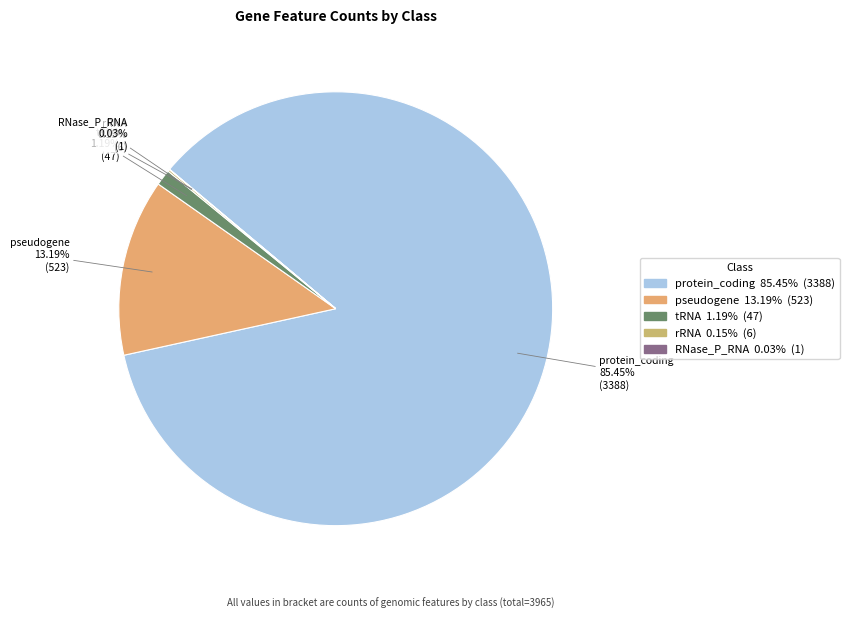

Between tRNA and protein_coding, which is larger?

protein_coding